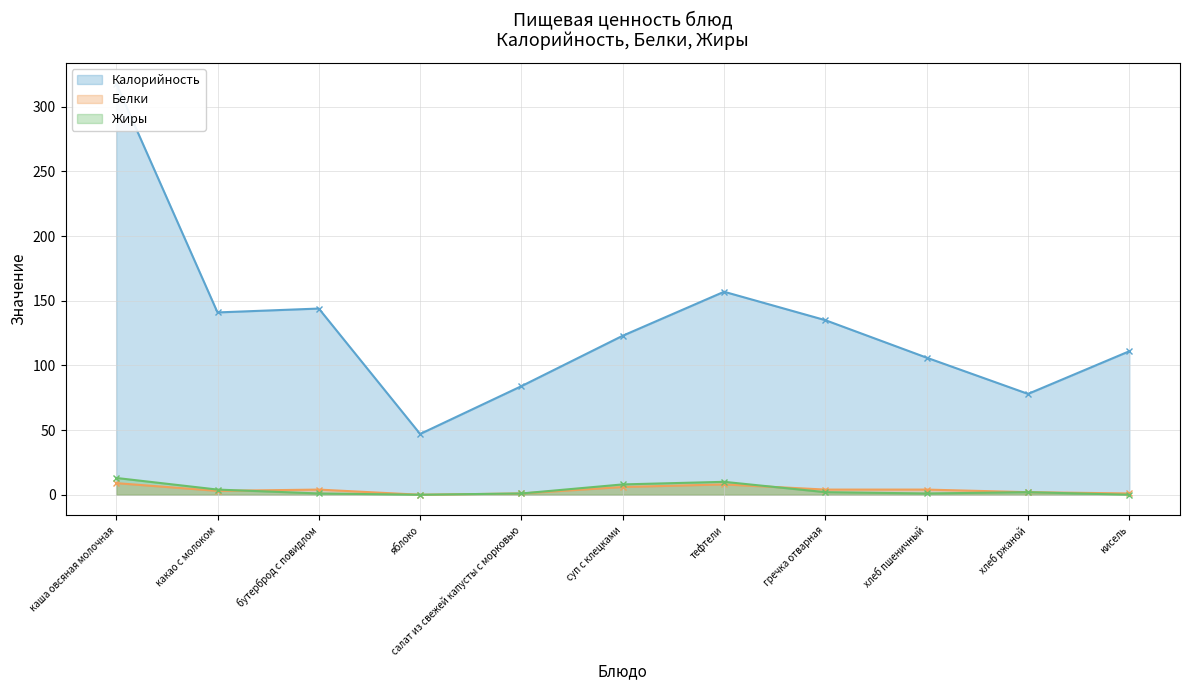

Reading right to left, extract all data points from this chart.

Калорийность: 111	78	106	135	157	123	84	47	144	141	318
Белки: 1	2	4	4	8	6	1	0	4	3	9
Жиры: 0	2	1	2	10	8	1	0	1	4	13